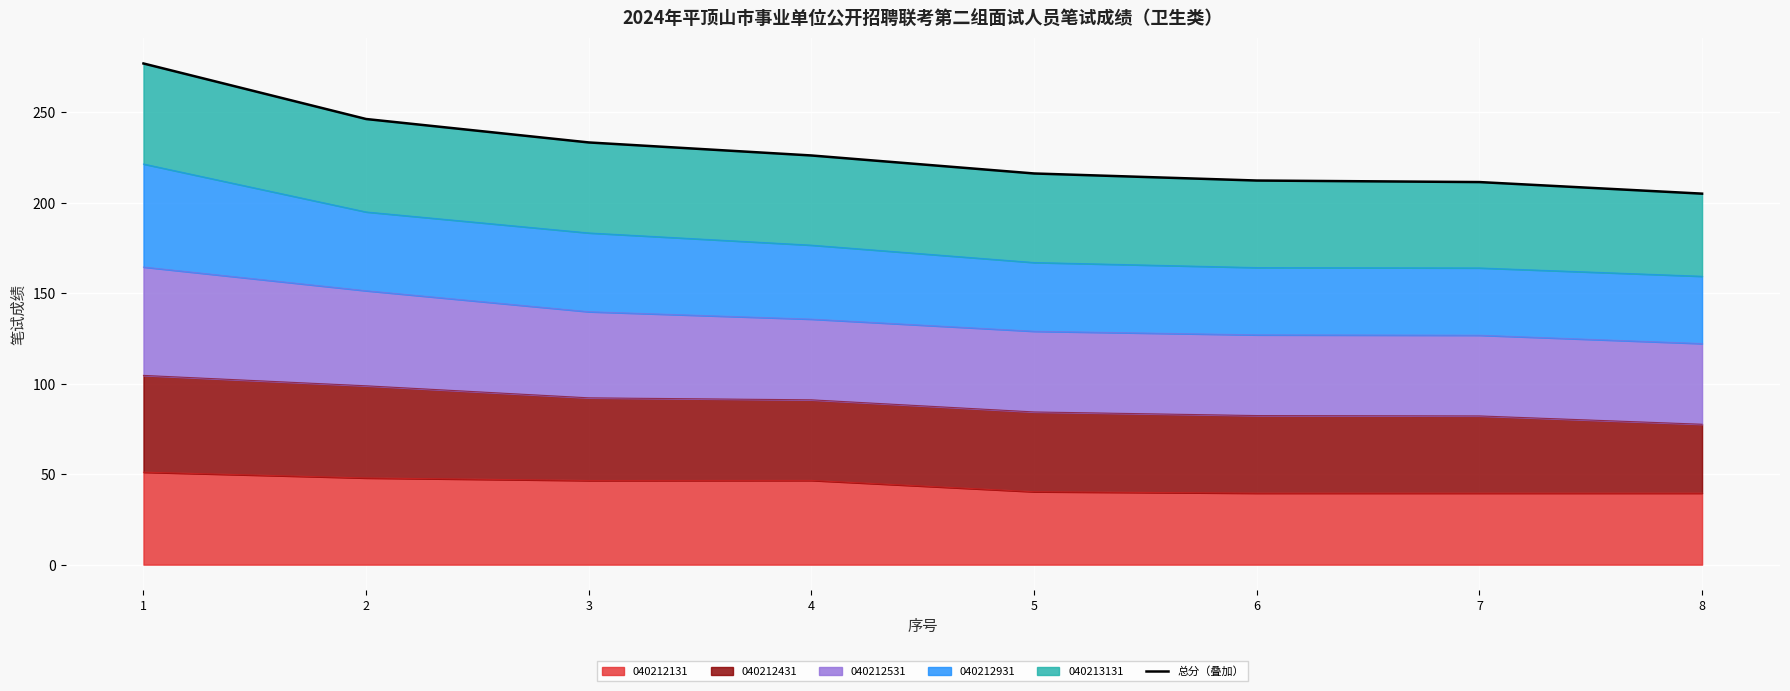

The value at 6 is 332.0. True or false?

False